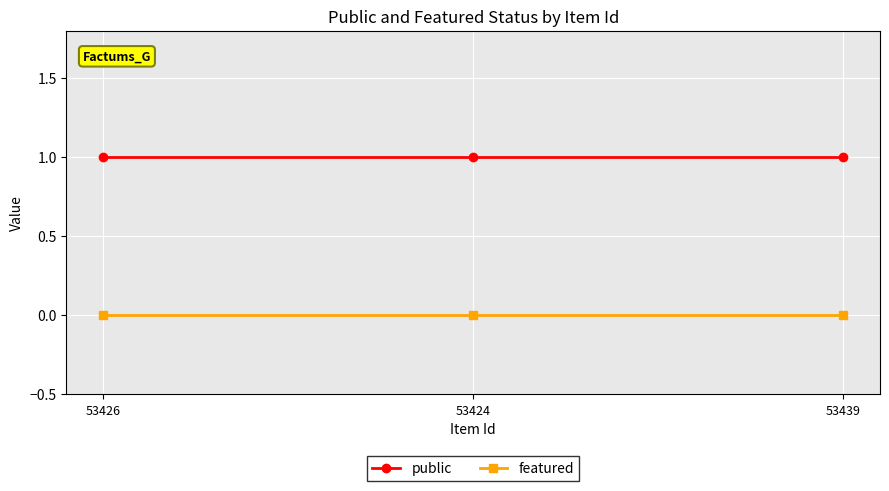

Is this an area chart (filled region under the line)?

No